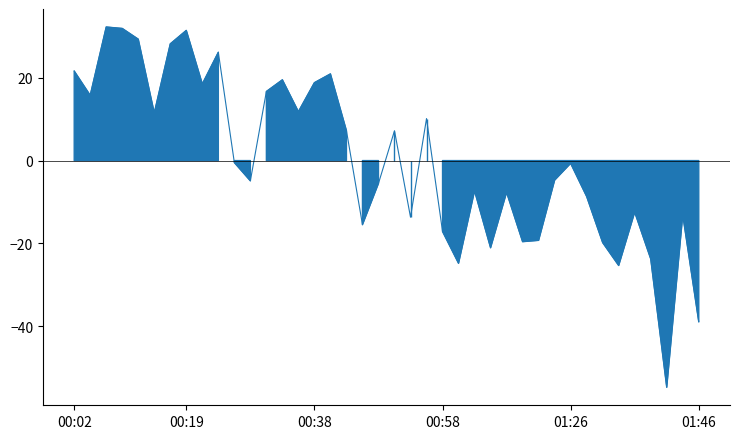

How many points are lower than both their immediate neighbors (excluding endpoints)?

12